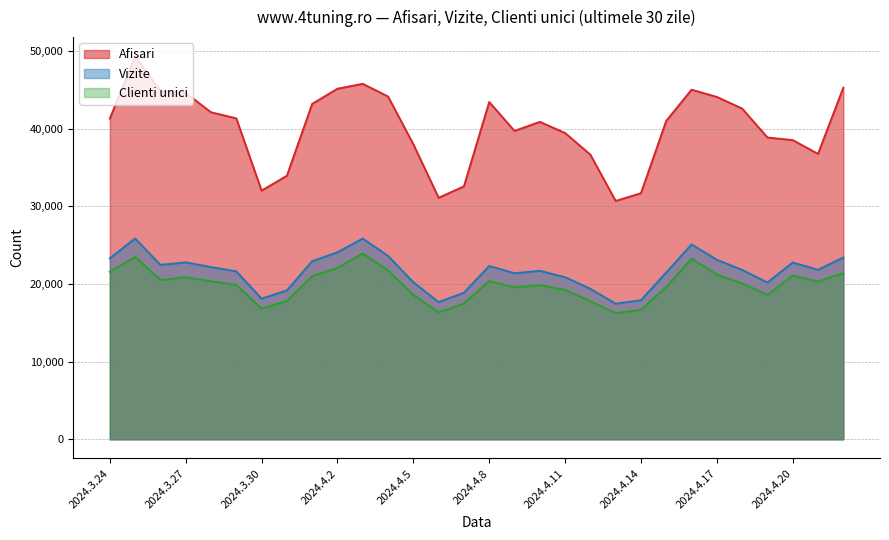

Which category has the lowest value in the Vizite series?

2024.4.13